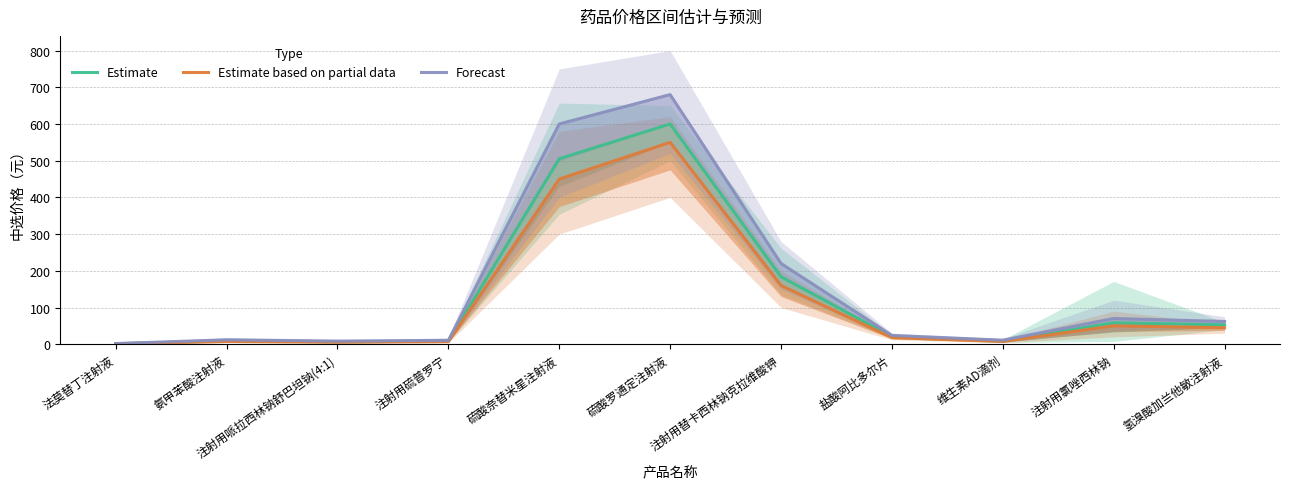

How many data points in Forecast are above 24?

5